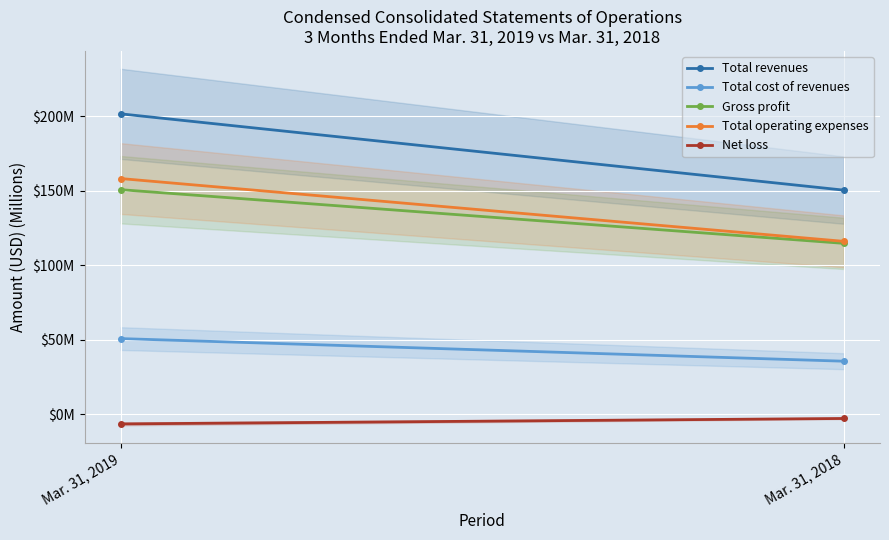

Read the Total cost of revenues value at Mar. 31, 2018.

35.7